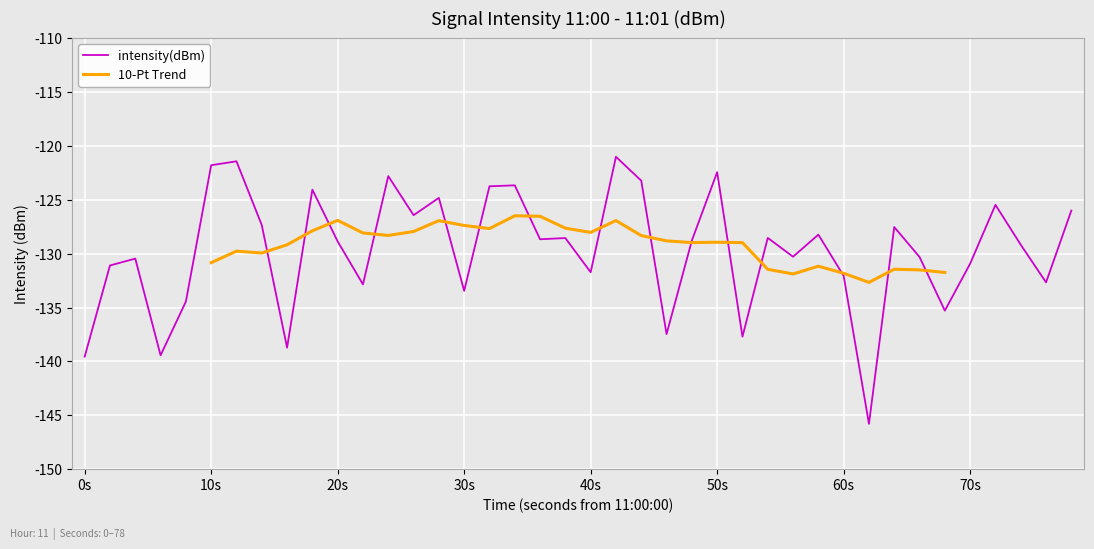

What is the lowest value of the intensity(dBm) series?

-145.8